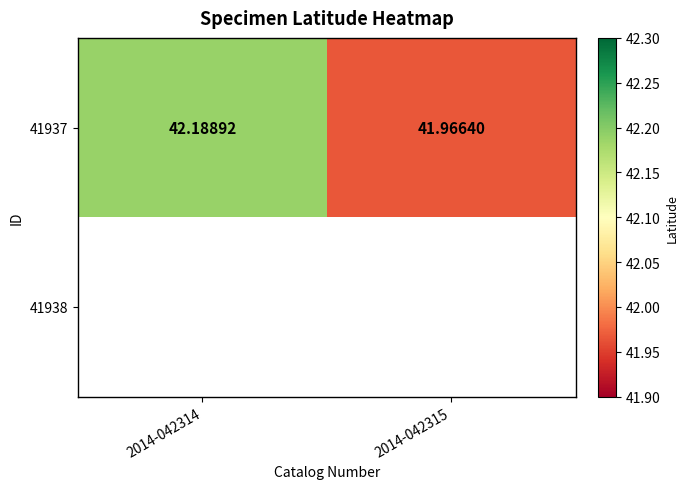

Which has a higher value, 2014-042315 or 2014-042314?

2014-042314